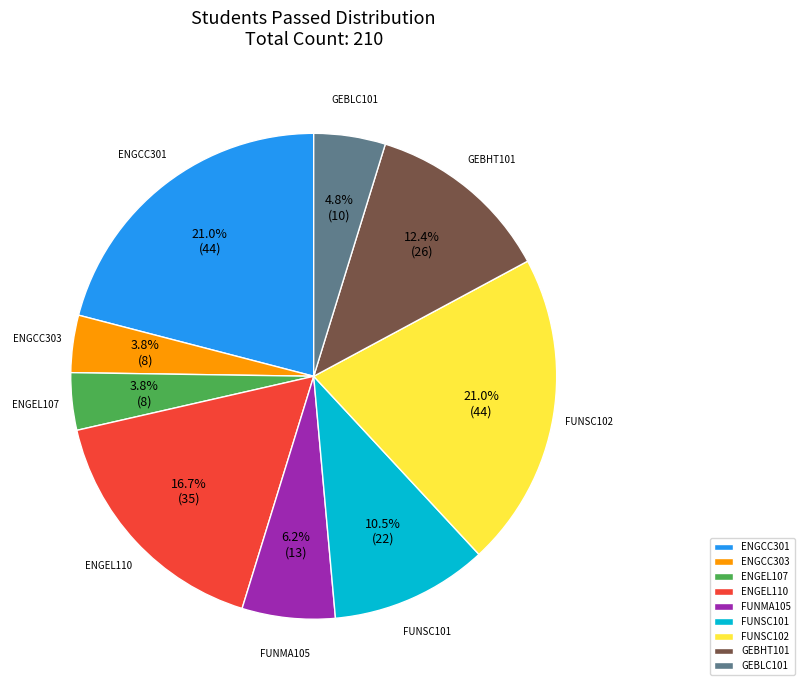

To the nearest percent, what is the average slice percentage?

11%